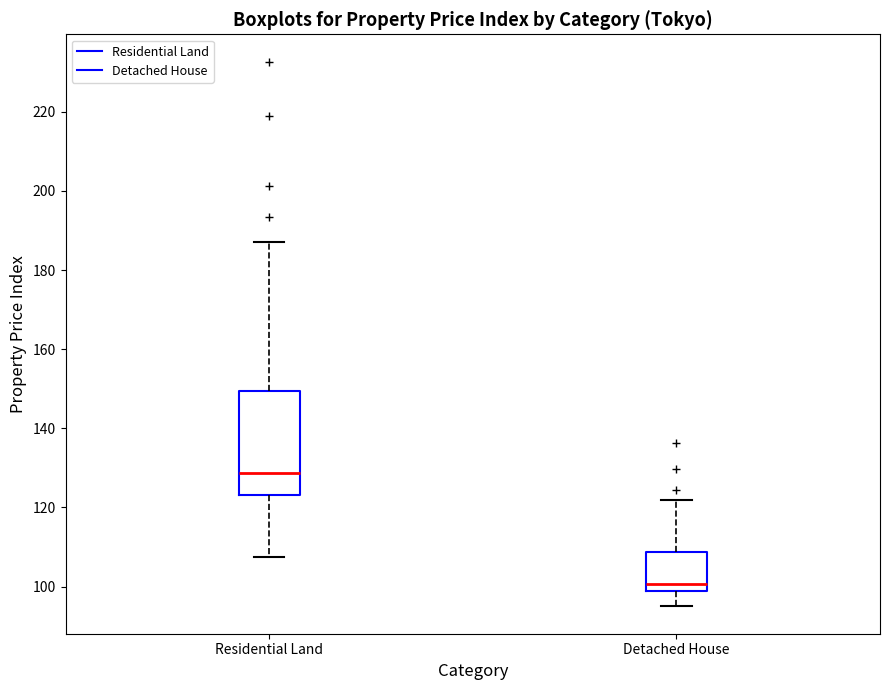

Where does the upper whisker of the box for Detached House end on the y-axis? The values are not printed on the chart, so give them approximately, as read against the axis.

122